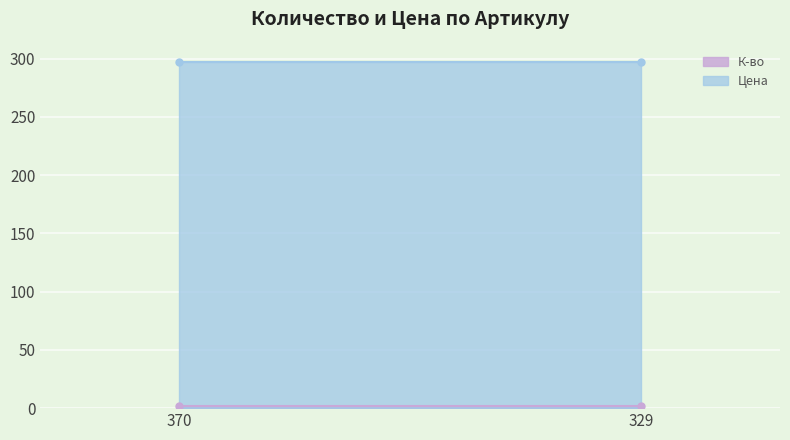

What is the sum of the Цена values at 370 and 329?

594.5